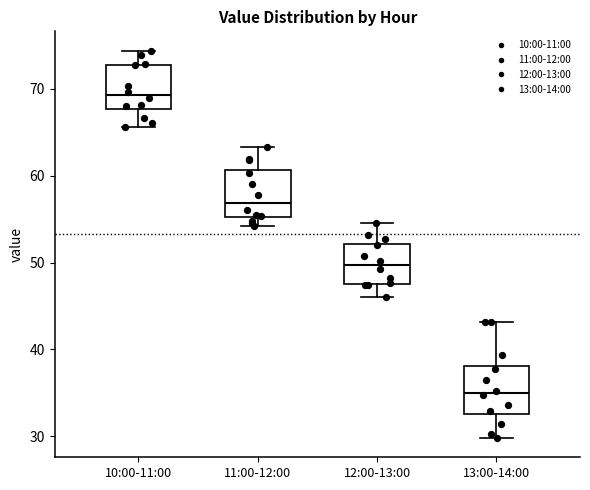

Reading left to right, transcribe this box plot: for each box, give where its median line is, the range the box spans, and where its two whiskers end, as read against the y-axis. The values are not printed on the chart, so give them approximately, as read against the axis.

10:00-11:00: median 69, box 68 to 73, whiskers 66 to 74
11:00-12:00: median 57, box 55 to 61, whiskers 54 to 63
12:00-13:00: median 50, box 48 to 52, whiskers 46 to 55
13:00-14:00: median 35, box 33 to 38, whiskers 30 to 43